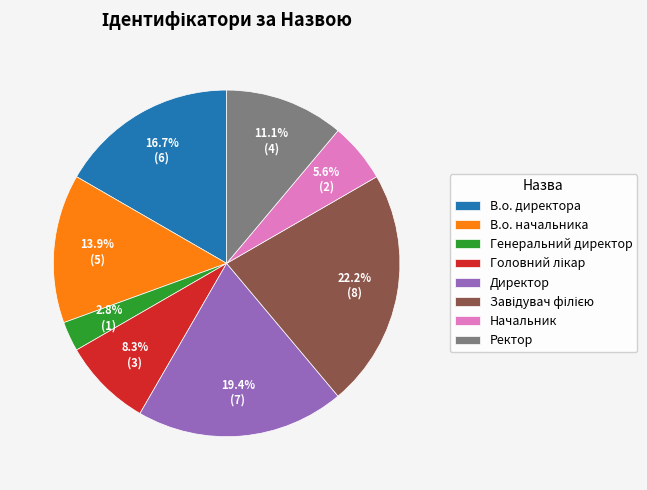

Does Директор represent more than half of the total?

No